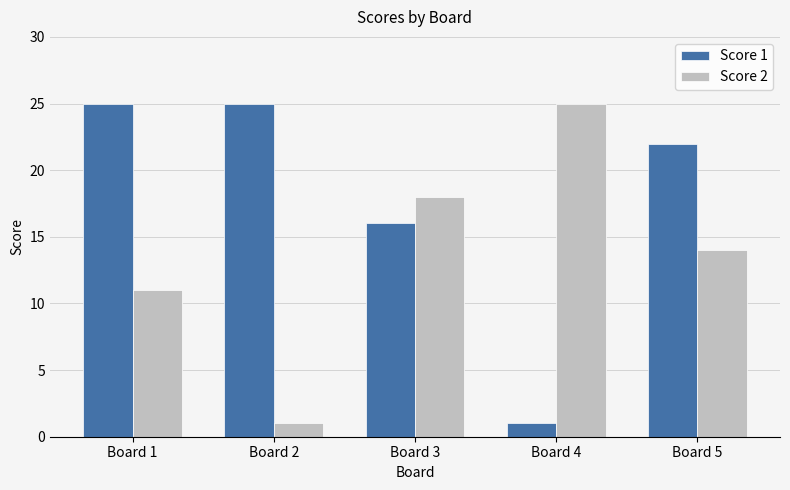

Reading right to left, what are all the values shown in this chart?

Score 1: Board 5=22	Board 4=1	Board 3=16	Board 2=25	Board 1=25
Score 2: Board 5=14	Board 4=25	Board 3=18	Board 2=1	Board 1=11